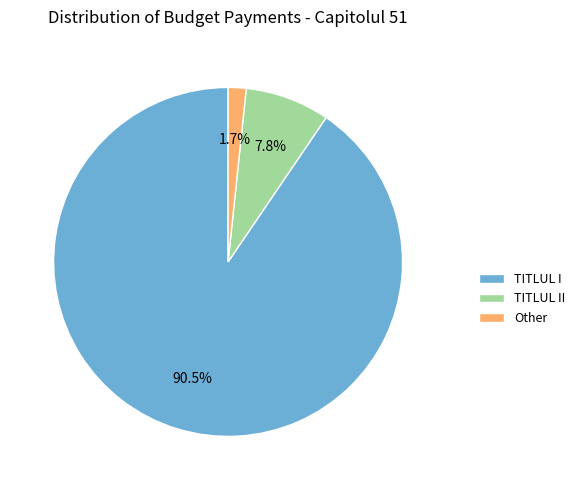

The Other slice represents 14% of the pie. True or false?

False